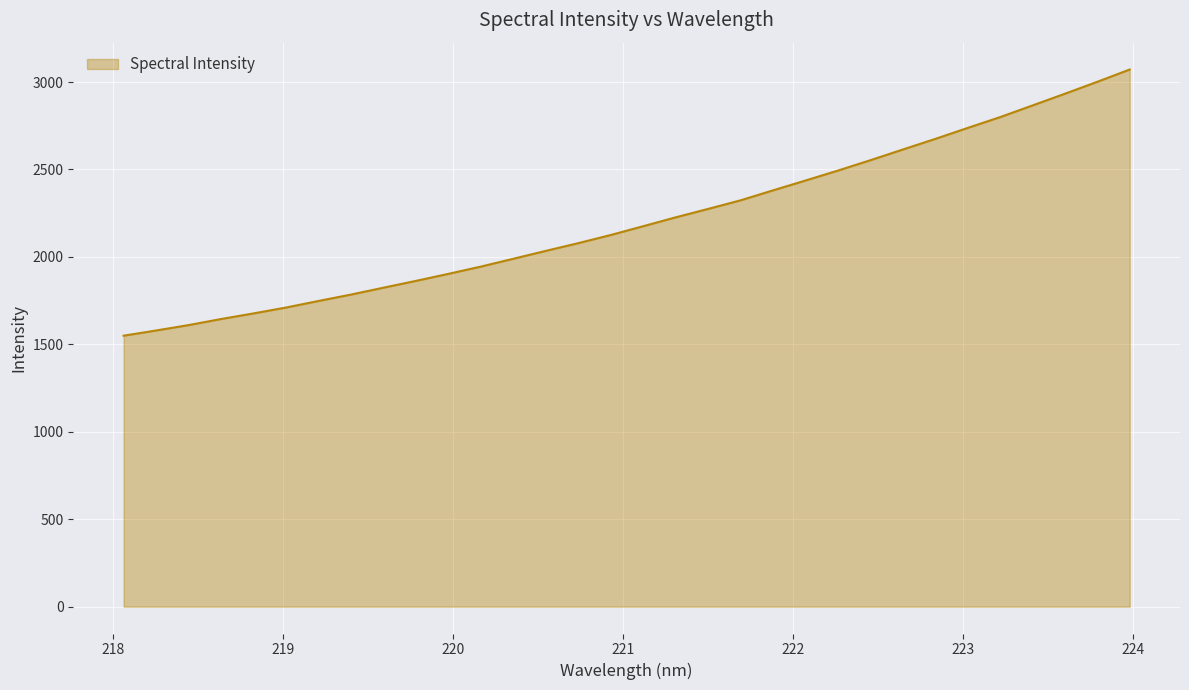

What is the maximum value shown in the chart?

3071.5